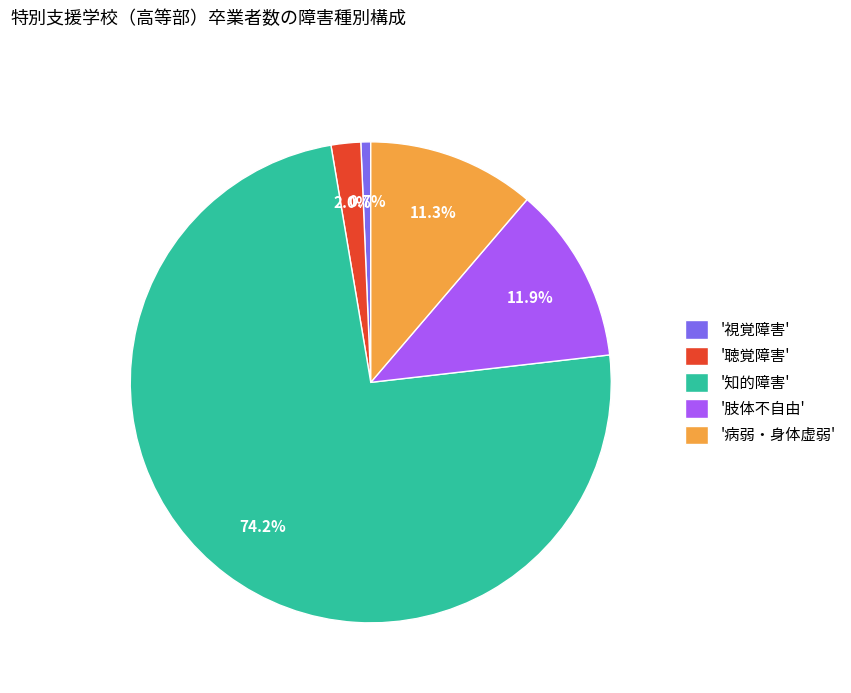

Between '知的障害' and '肢体不自由', which is larger?

'知的障害'